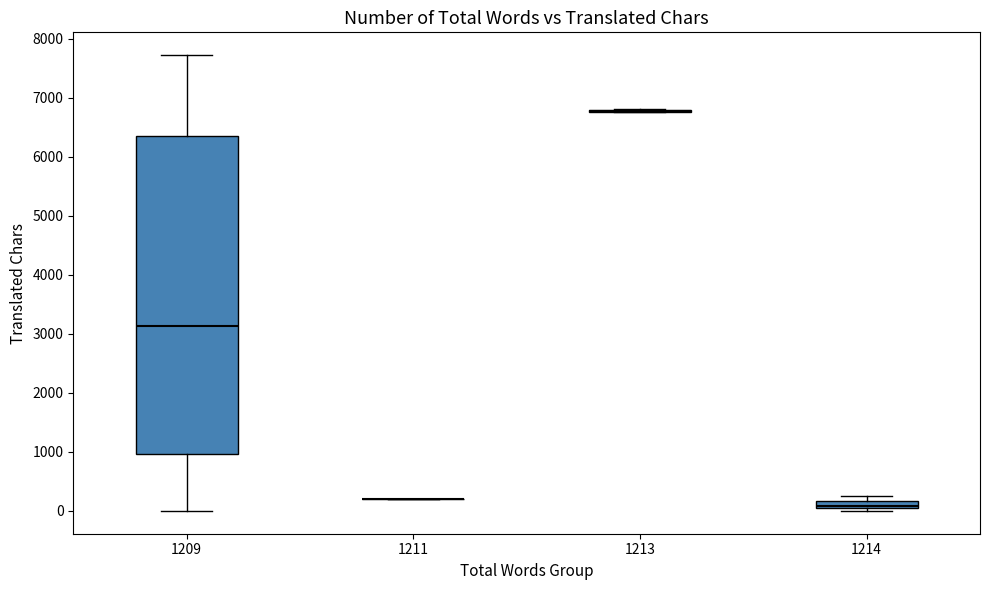

Where is the upper edge of the box at x = 1214 on the y-axis? The values are not printed on the chart, so give them approximately, as read against the axis.

200